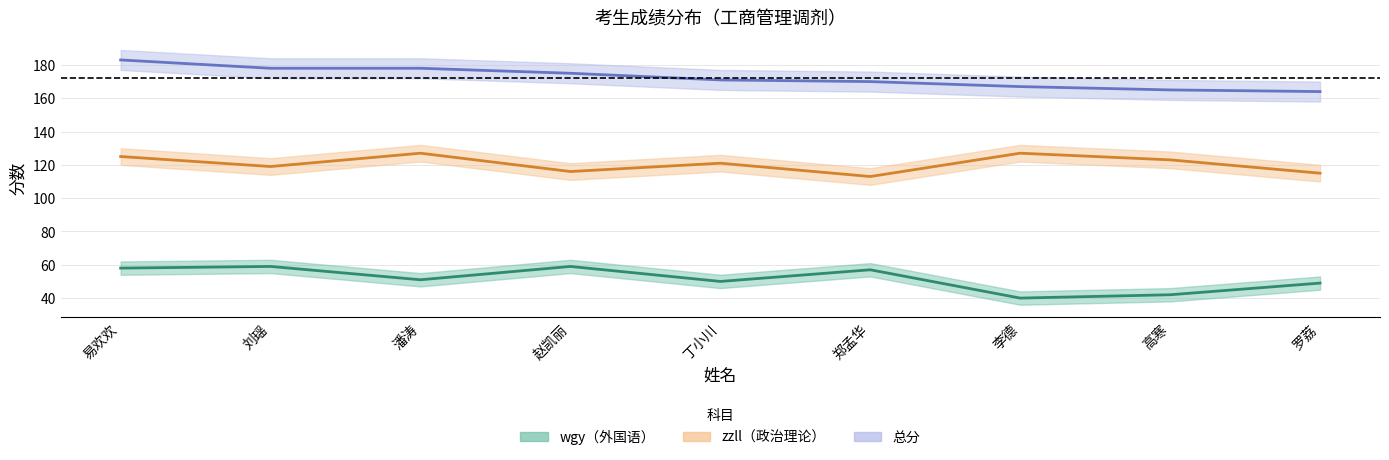

Which series has the largest total across all categories?

总分